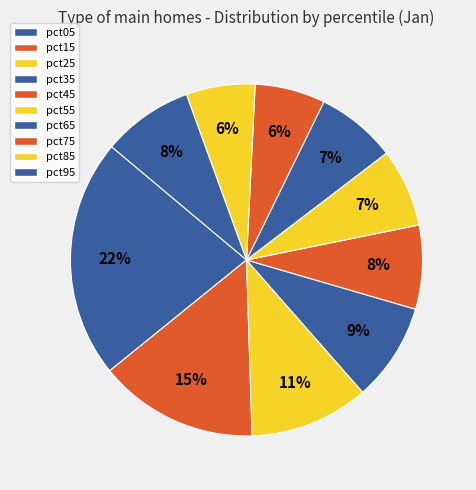

Does any single category account for the majority?

No